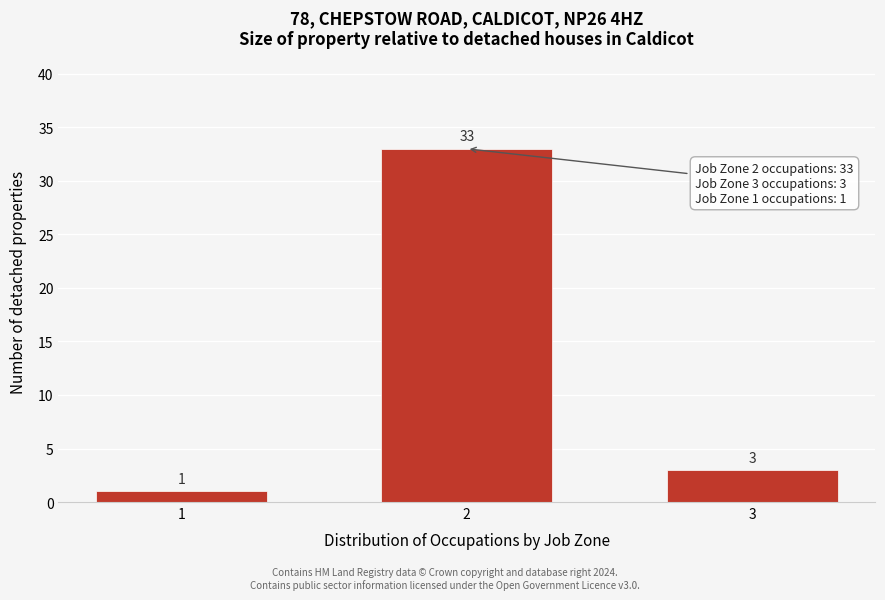

Reading right to left, extract all data points from this chart.

3=3	2=33	1=1